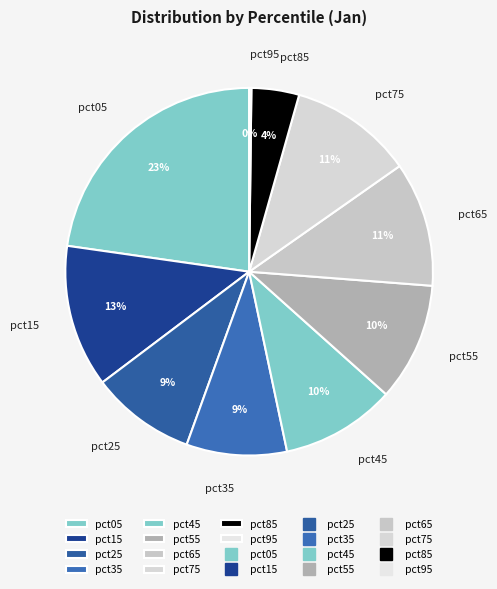

Do pct05 and pct75 together represent more than half of the pie?

No